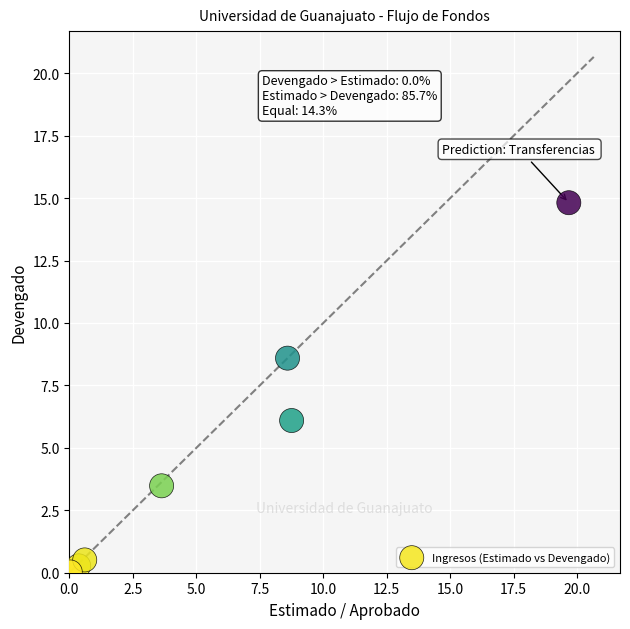

What Y value in the scatter plot is closest to 7?

6.1